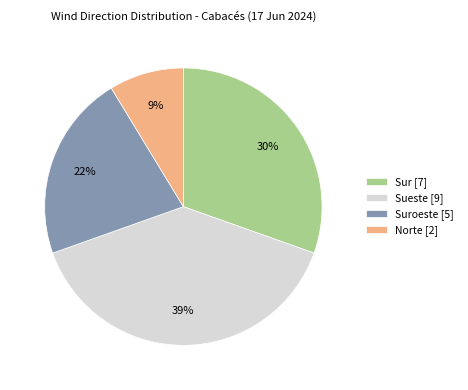

To the nearest percent, what is the difference between the largest and smallest slice percentages?

30%